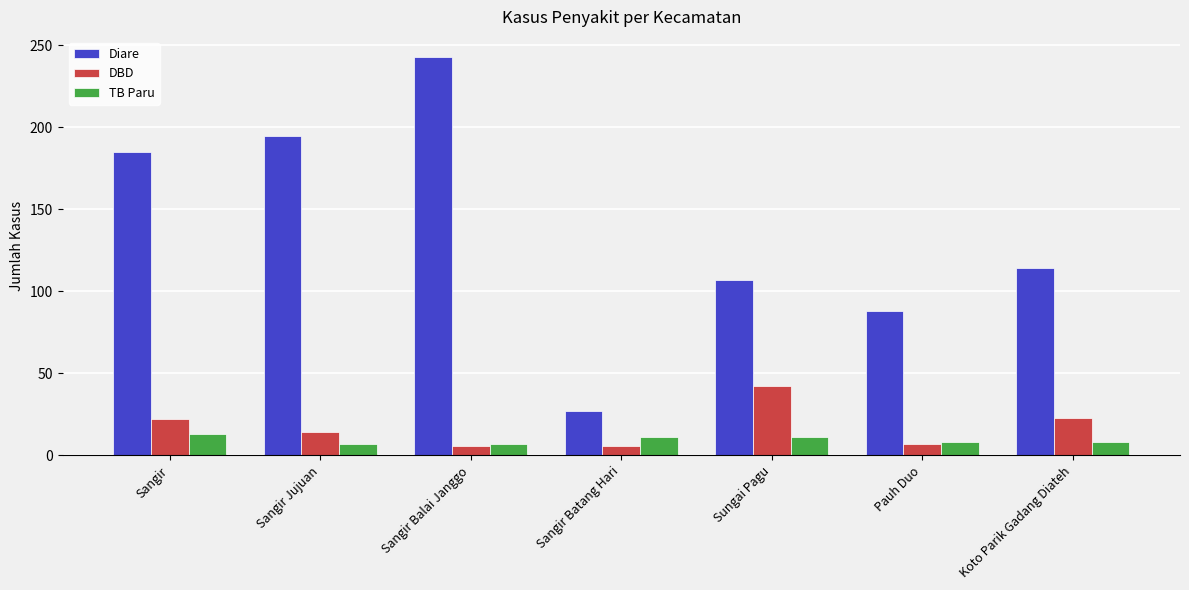

What is the total value across all series at Pauh Duo?

103